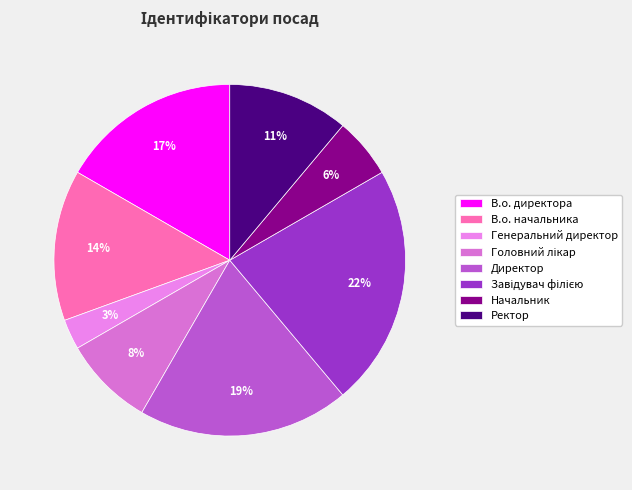

To the nearest percent, what is the difference between the largest and smallest slice percentages?

19%